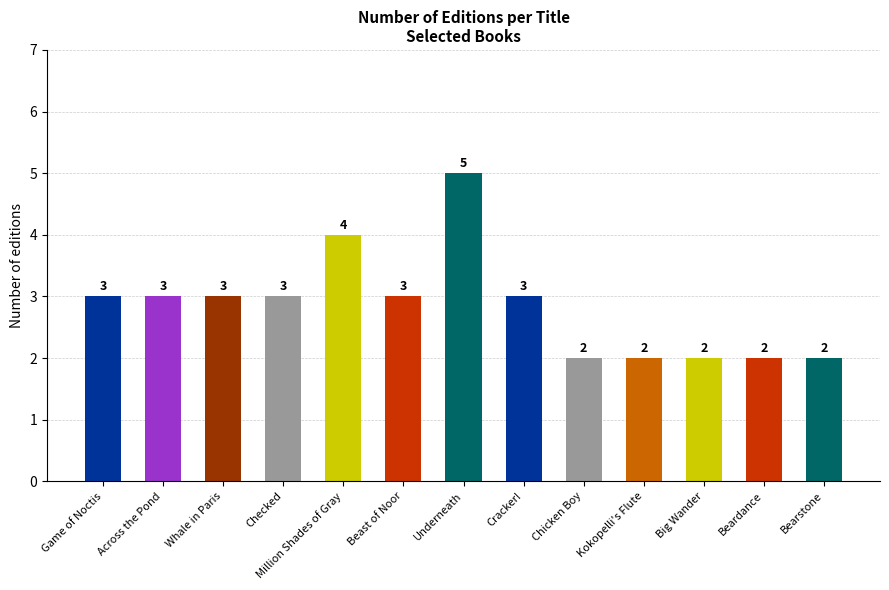

Are the bars grouped side by side (vs. stacked)?

No